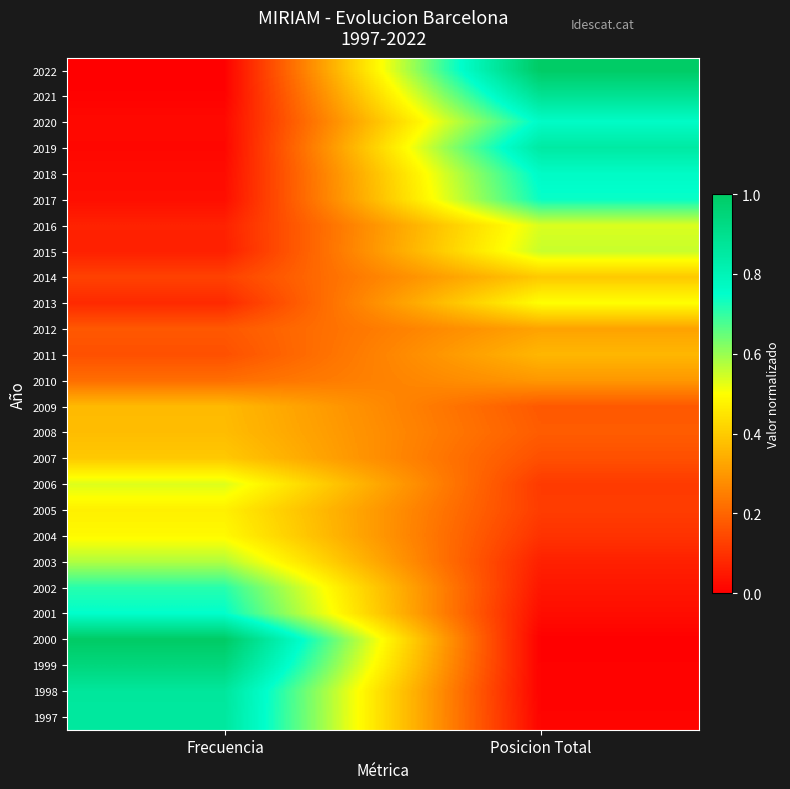

At which category does the chart reach its minimum across all series?

Frecuencia